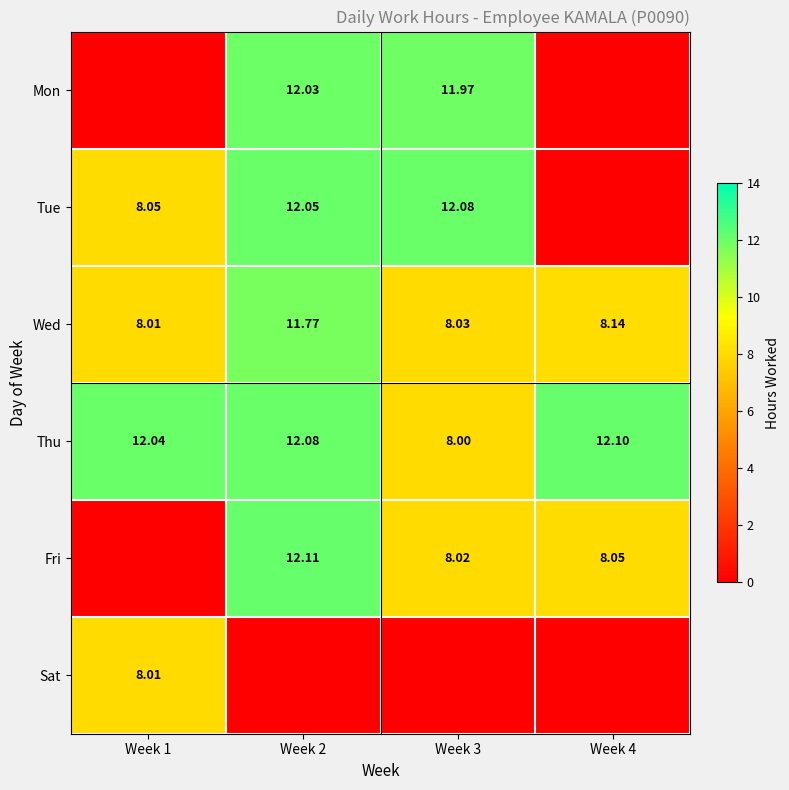

Is it true that Sat equals -3.4 at Week 2?

False